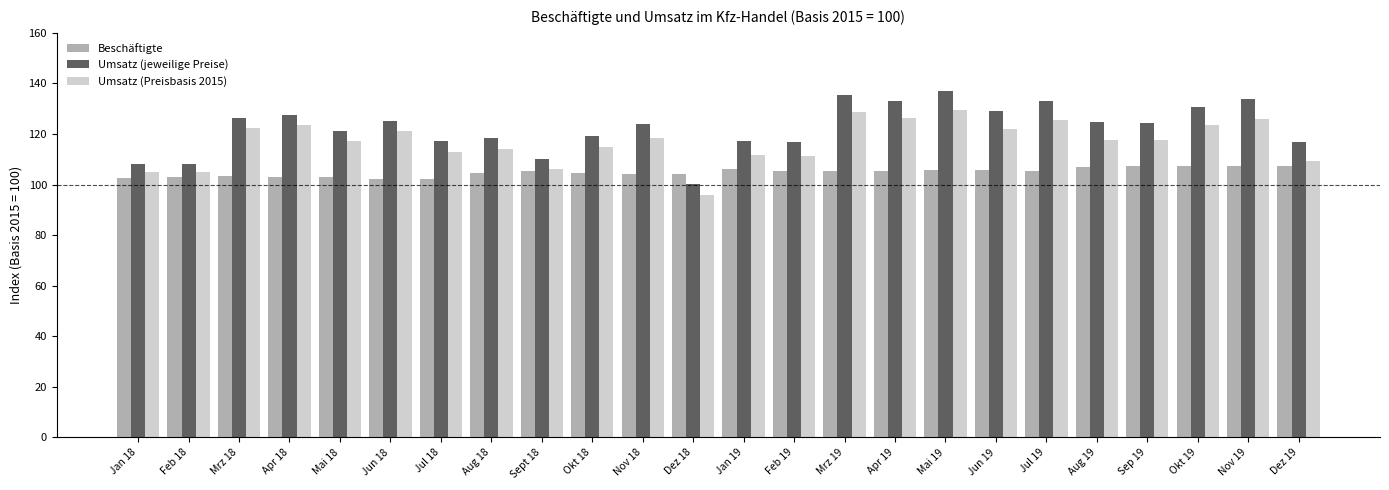

How many groups of bars are there?

24